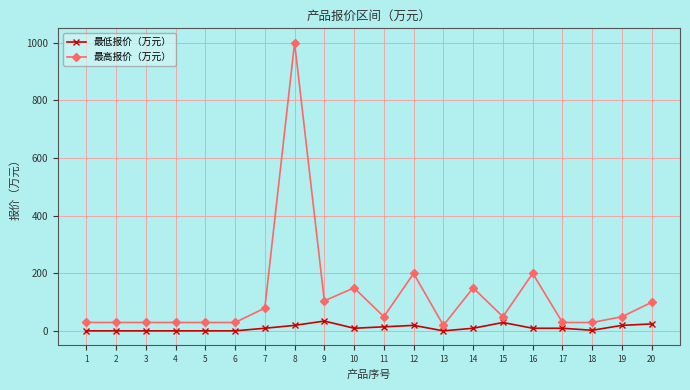

Which series has the widest spread of values?

最高报价（万元）